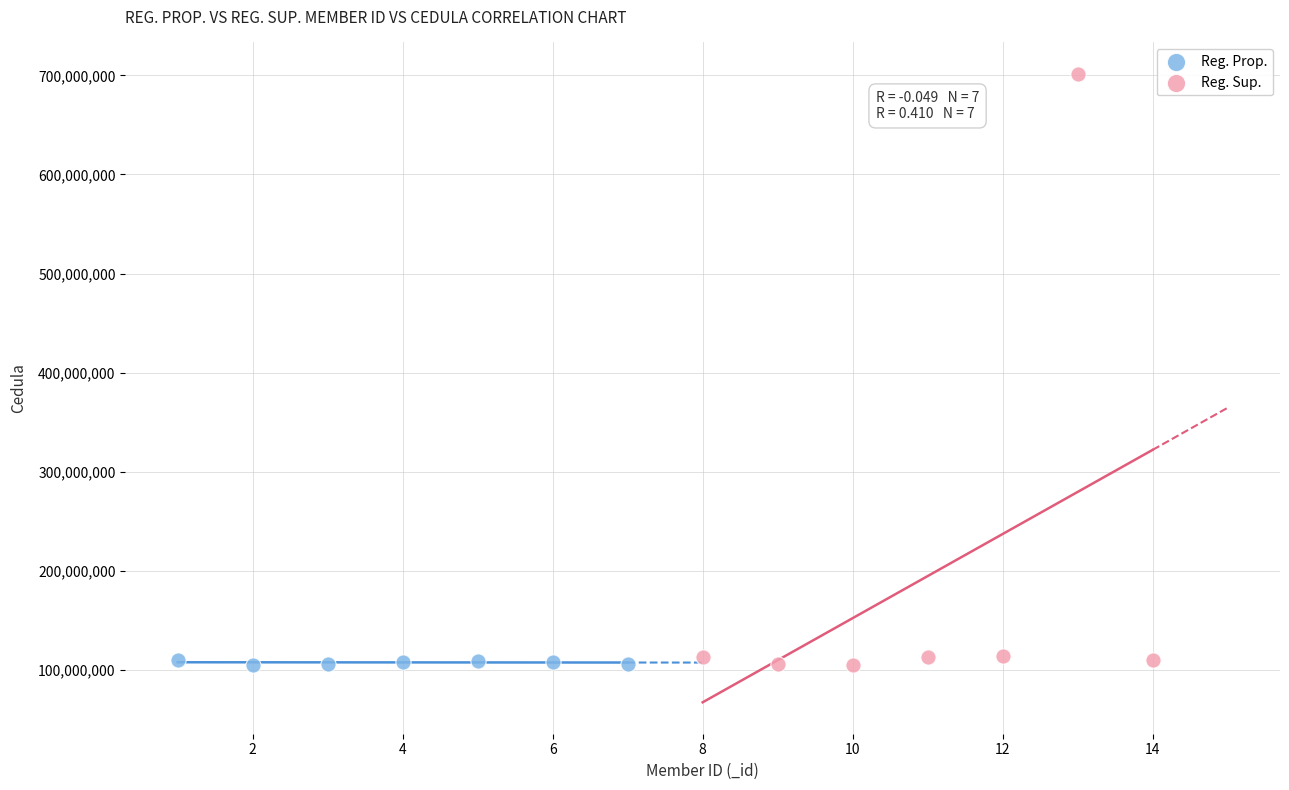

Which series has the widest spread of Y values?

Reg. Sup.